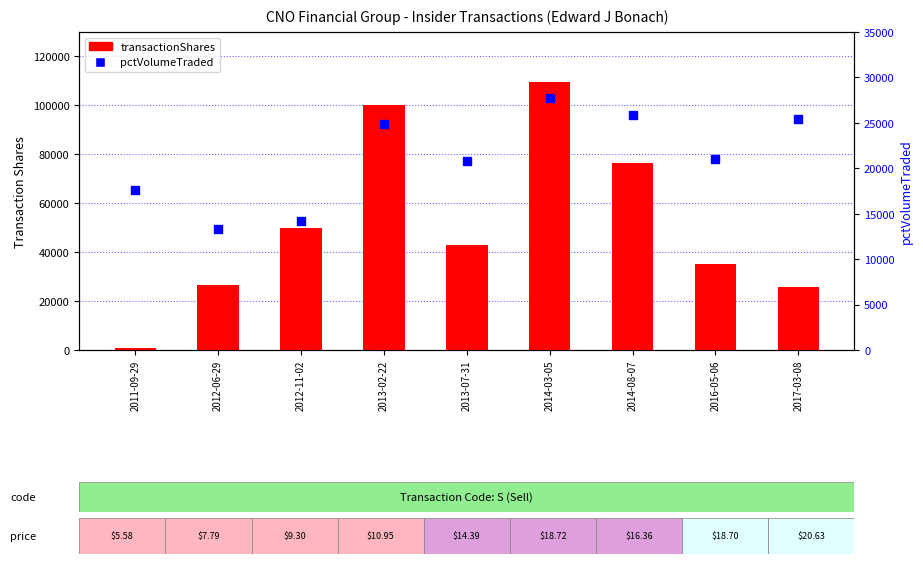

At how many categories does at least one series exceed 86848?

2